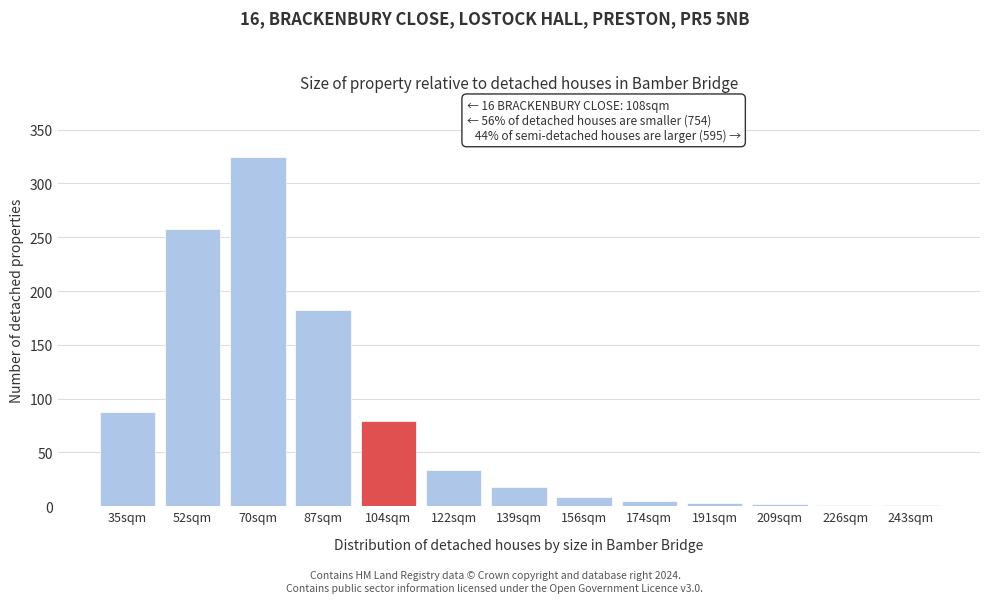

What is the change in value from 35sqm to 104sqm?

-9